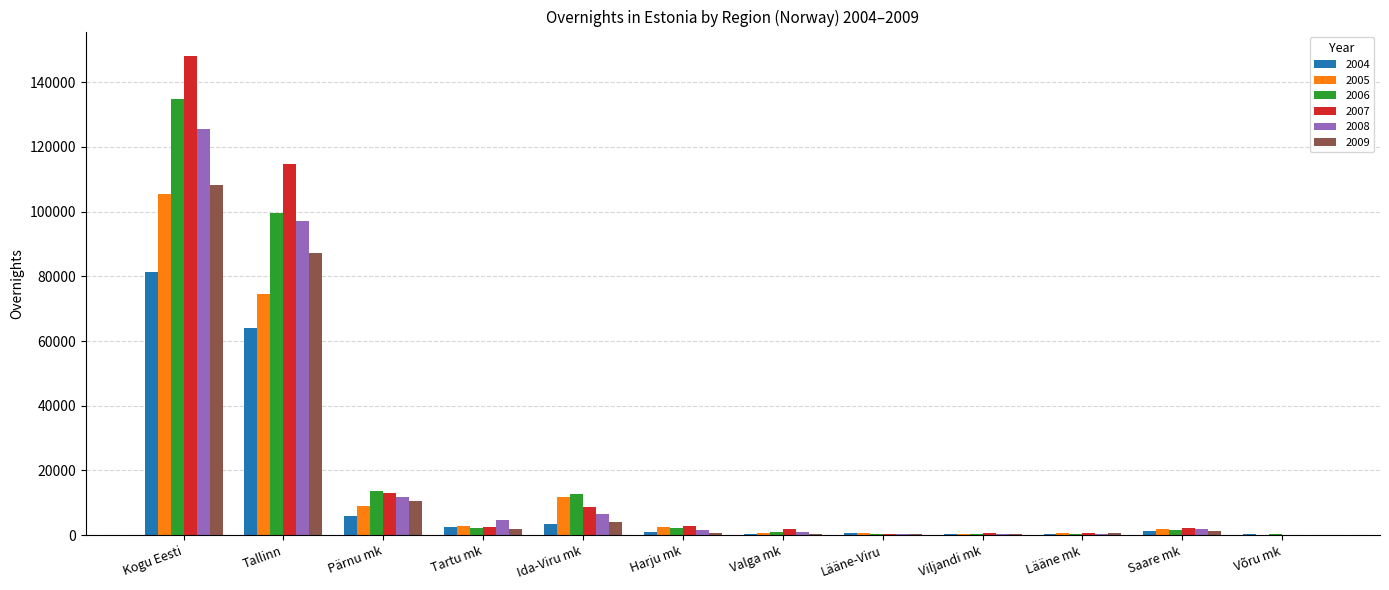

The 2004 series shows 3519 at Ida-Viru mk. True or false?

True